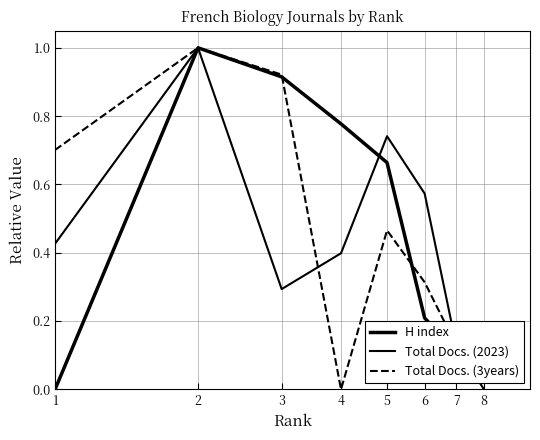

True or false: Total Docs. (3years) and Total Docs. (2023) intersect in this chart.

True